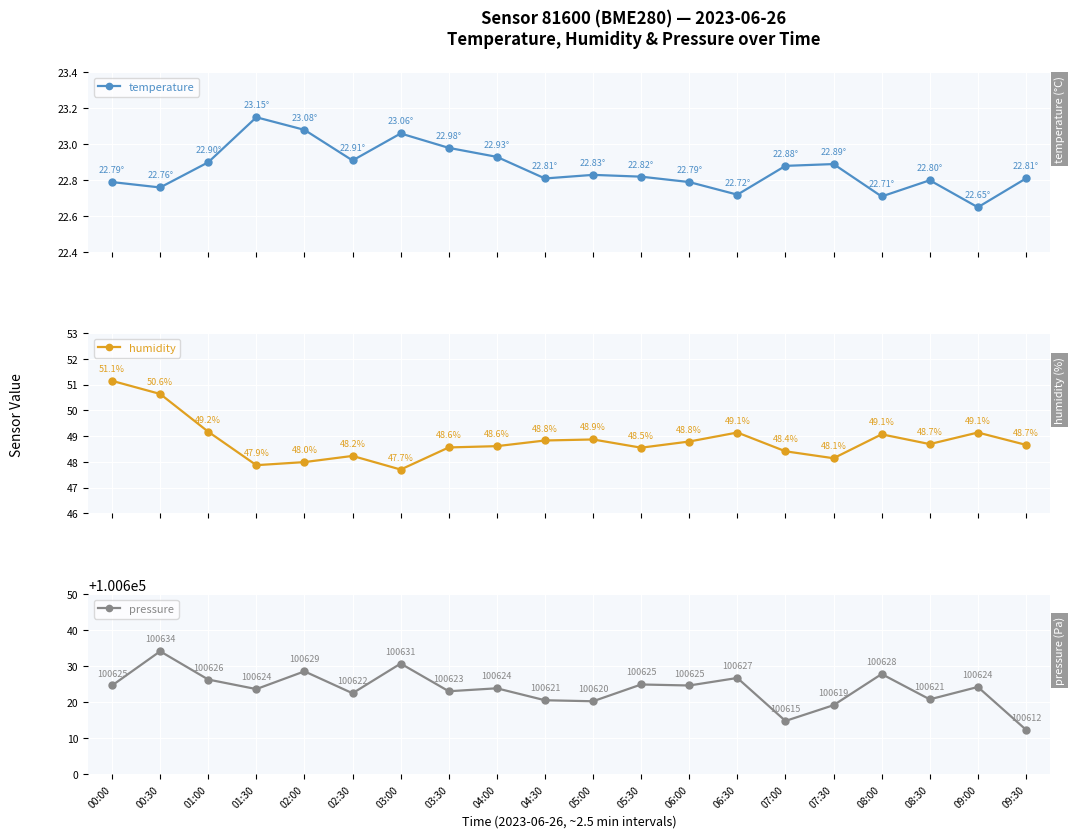

What is the total value across all series at 06:30?

100698.6